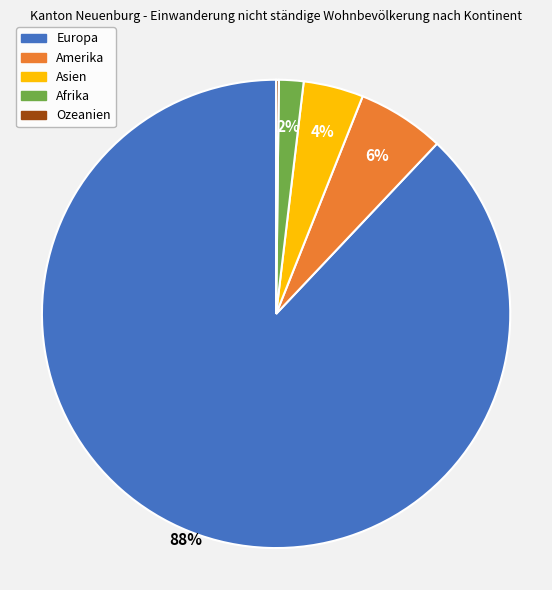

To the nearest percent, what is the difference between the largest and smallest slice percentages?

88%